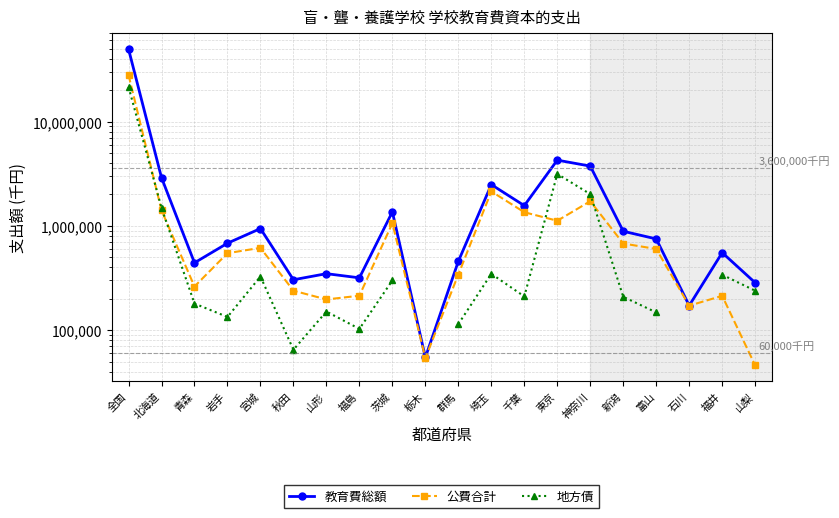

What is the label of the 12th point from the right?

茨城